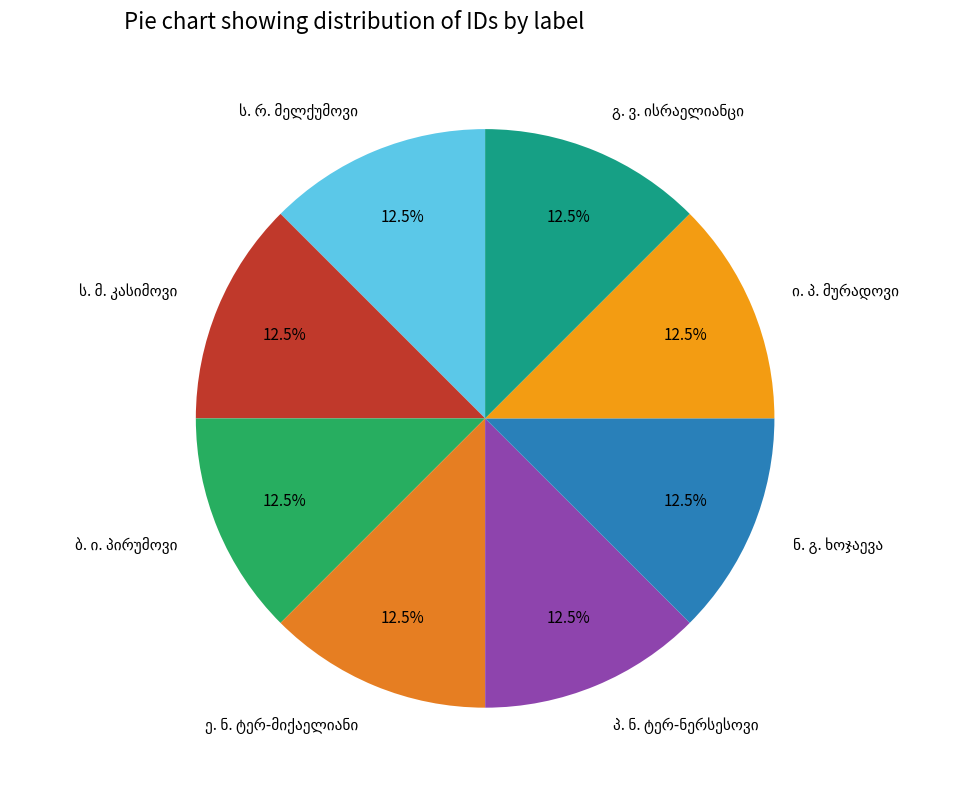

How many segments does this pie chart have?

8